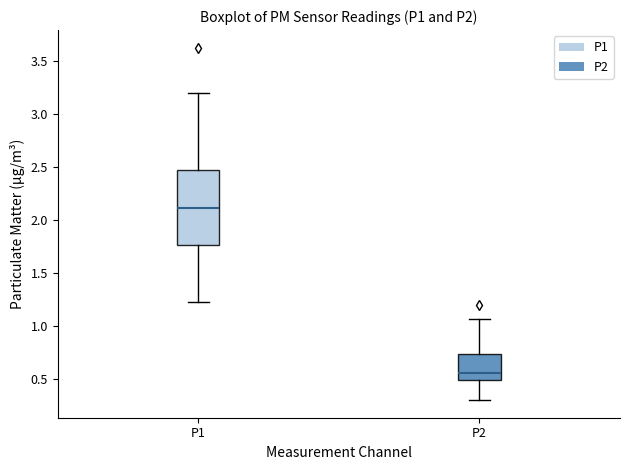

Reading left to right, read every box against the y-axis: the position of its median line, the range the box covers, and the ends of its whiskers. The values are not printed on the chart, so give them approximately, as read against the axis.

P1: median 2.10, box 1.75 to 2.45, whiskers 1.25 to 3.20
P2: median 0.55, box 0.50 to 0.75, whiskers 0.30 to 1.05